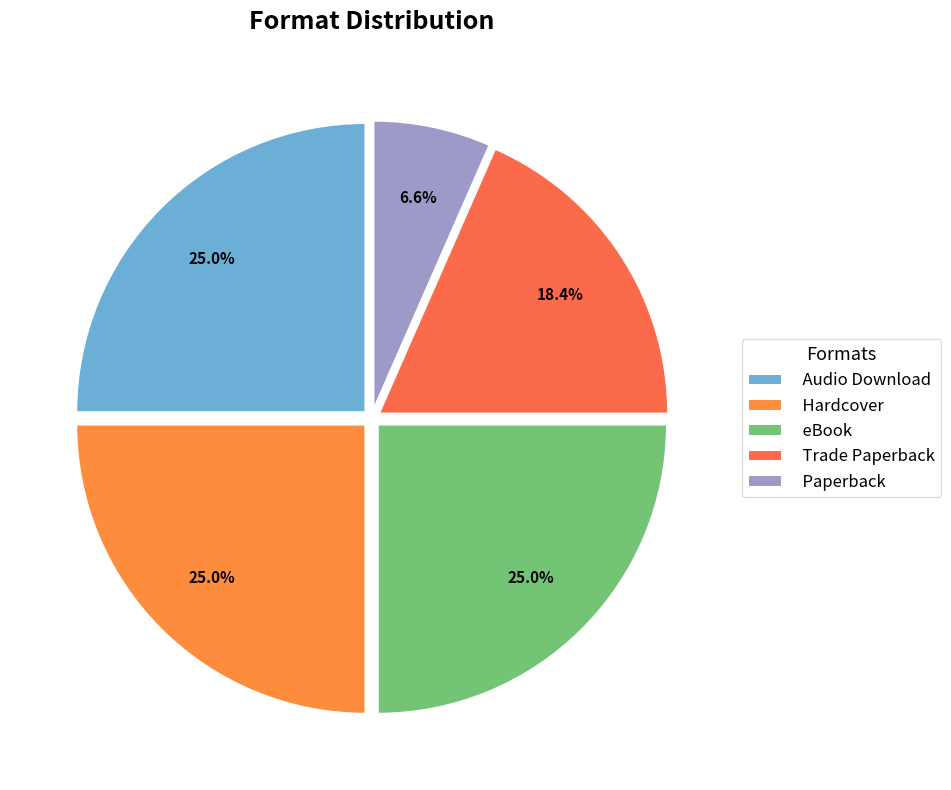

How many slices are in this pie chart?

5